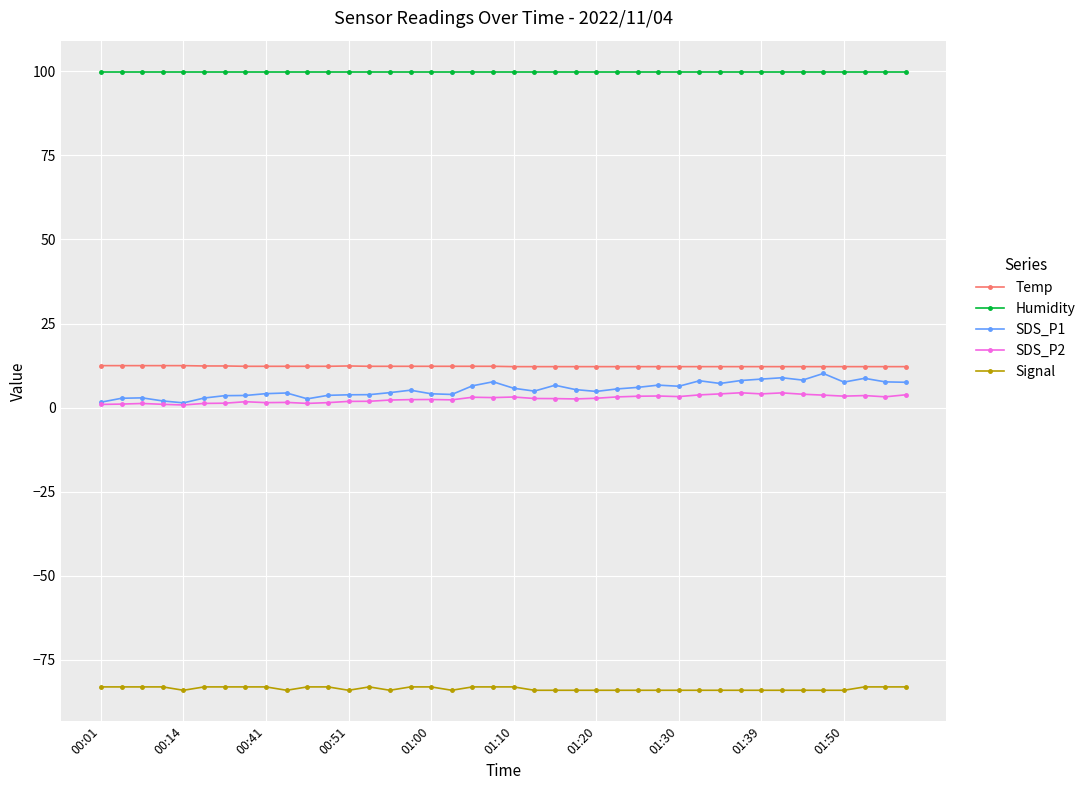

At how many categories does at least one series exceed 36?

40